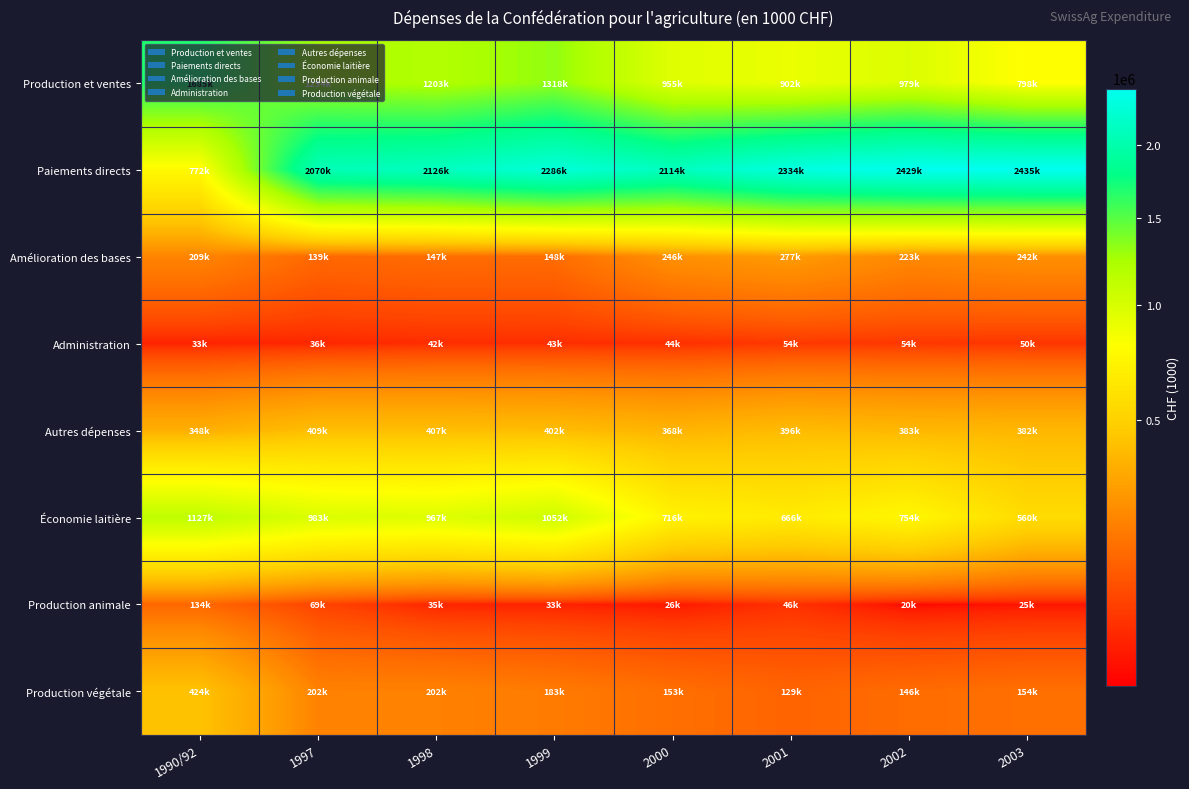

Reading left to right, extract all data points from this chart.

Production et ventes: 1990/92=1684994	1997=1254131	1998=1203247	1999=1317539	2000=954696	2001=901557	2002=978619	2003=798028
Paiements directs: 1990/92=772258	1997=2070005	1998=2125689	1999=2285600	2000=2114470	2001=2333575	2002=2428673	2003=2435000
Amélioration des bases: 1990/92=208761	1997=138824	1998=147153	1999=148467	2000=245503	2001=276588	2002=222820	2003=242353
Administration: 1990/92=33429	1997=36271	1998=42479	1999=43262	2000=44492	2001=54056	2002=53590	2003=50322
Autres dépenses: 1990/92=348163	1997=408769	1998=407432	1999=402132	2000=368329	2001=396446	2002=383497	2003=381502
Économie laitière: 1990/92=1127273	1997=982680	1998=966885	1999=1052228	2000=716156	2001=666149	2002=753583	2003=559979
Production animale: 1990/92=133902	1997=69365	1998=34743	1999=32585	2000=26193	2001=46370	2002=20337	2003=24851
Production végétale: 1990/92=423819	1997=202086	1998=201619	1999=183180	2000=152826	2001=129040	2002=145901	2003=153964